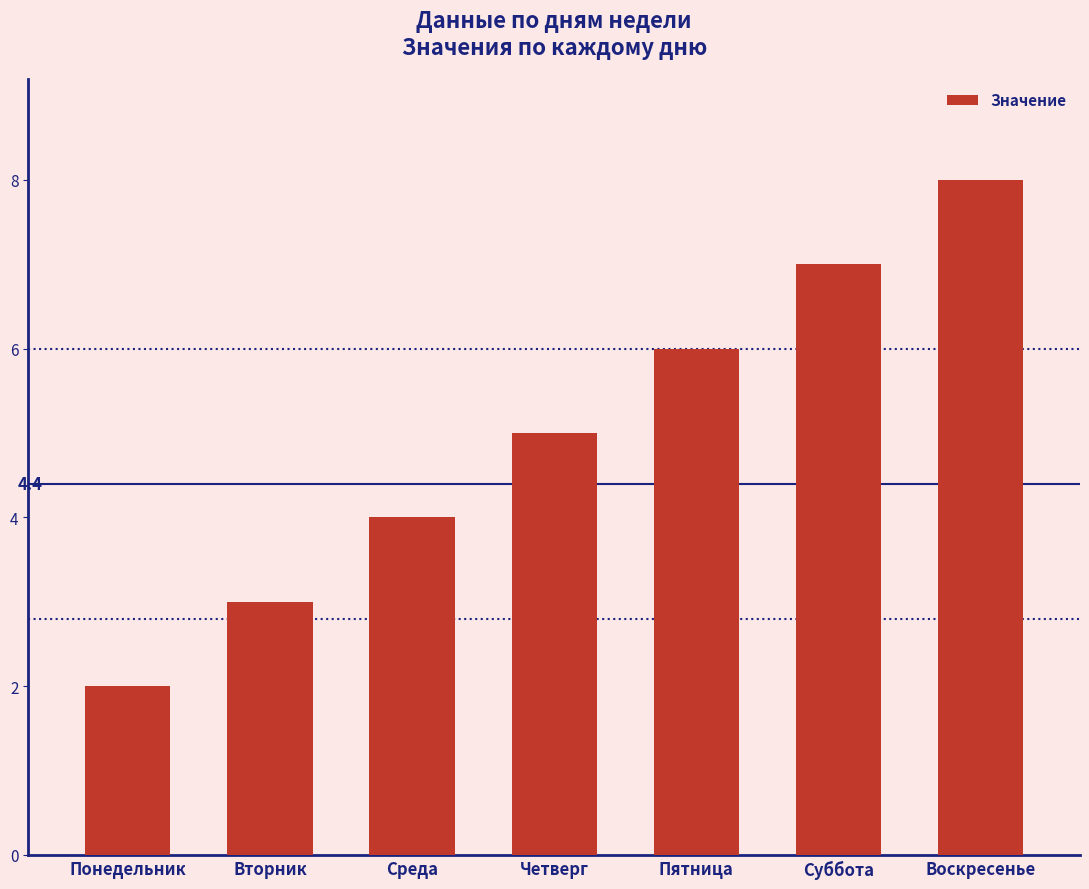

Reading left to right, extract all data points from this chart.

2	3	4	5	6	7	8